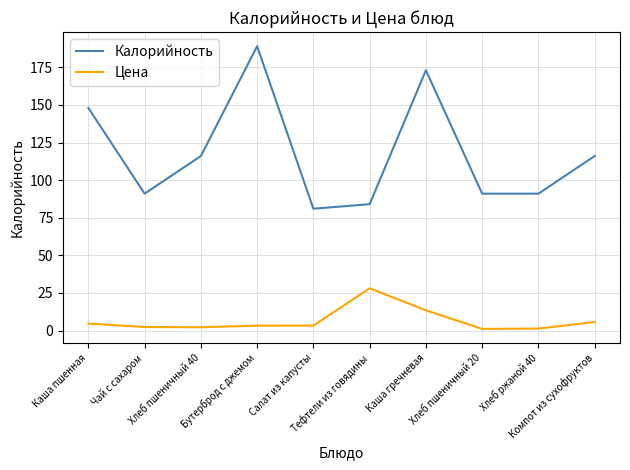

Which series has the largest range (max minus min)?

Калорийность